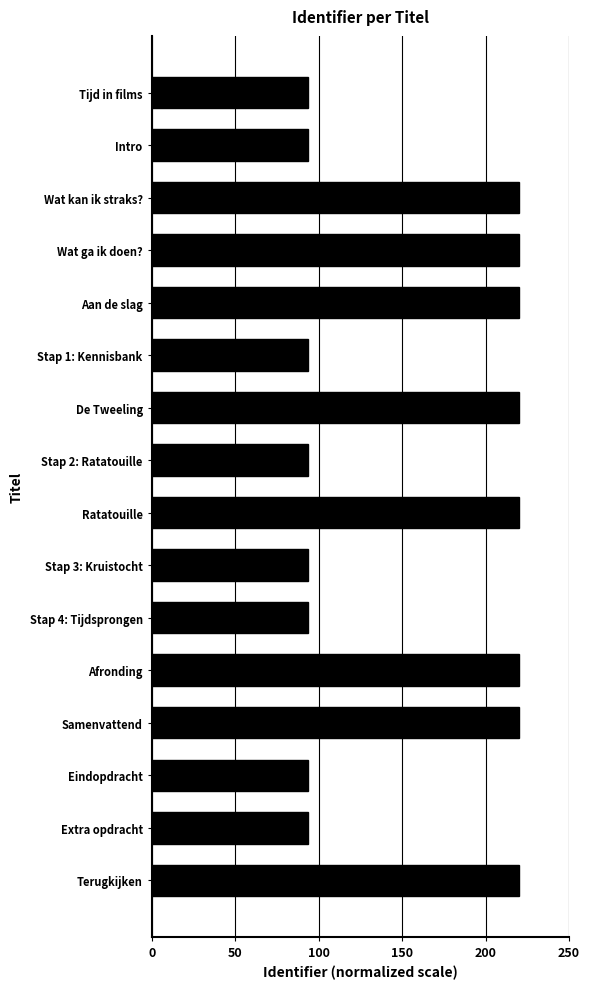

What is the difference between the second highest and minimum values?

126.1